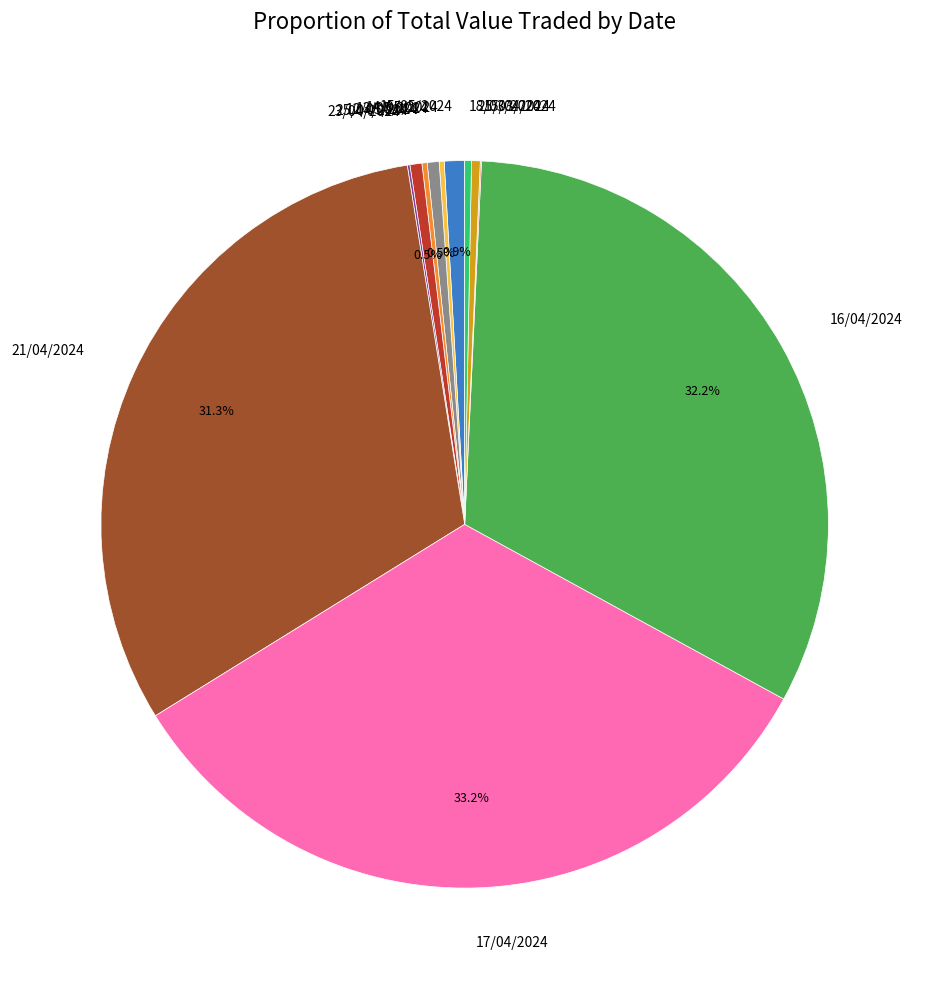

What is the ratio of the value at 21/04/2024 to the value at 25/03/2024?

81.3